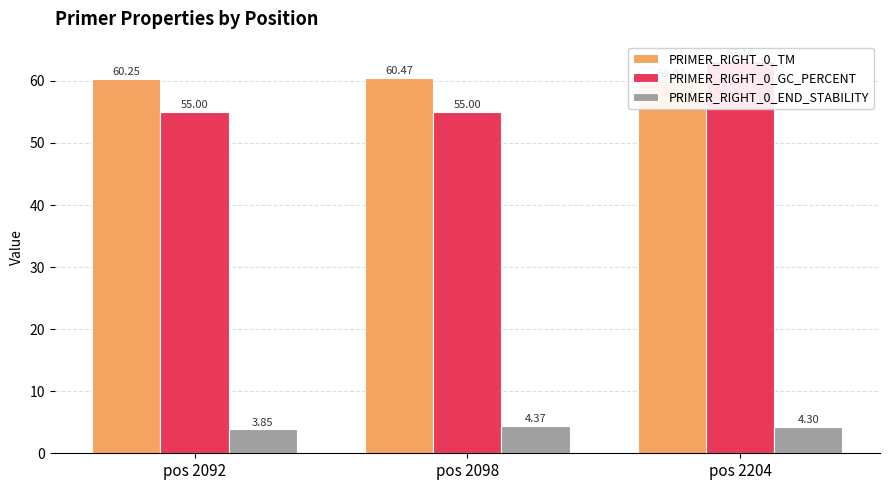

What is the difference between the highest and lowest values at pos 2204?

58.9